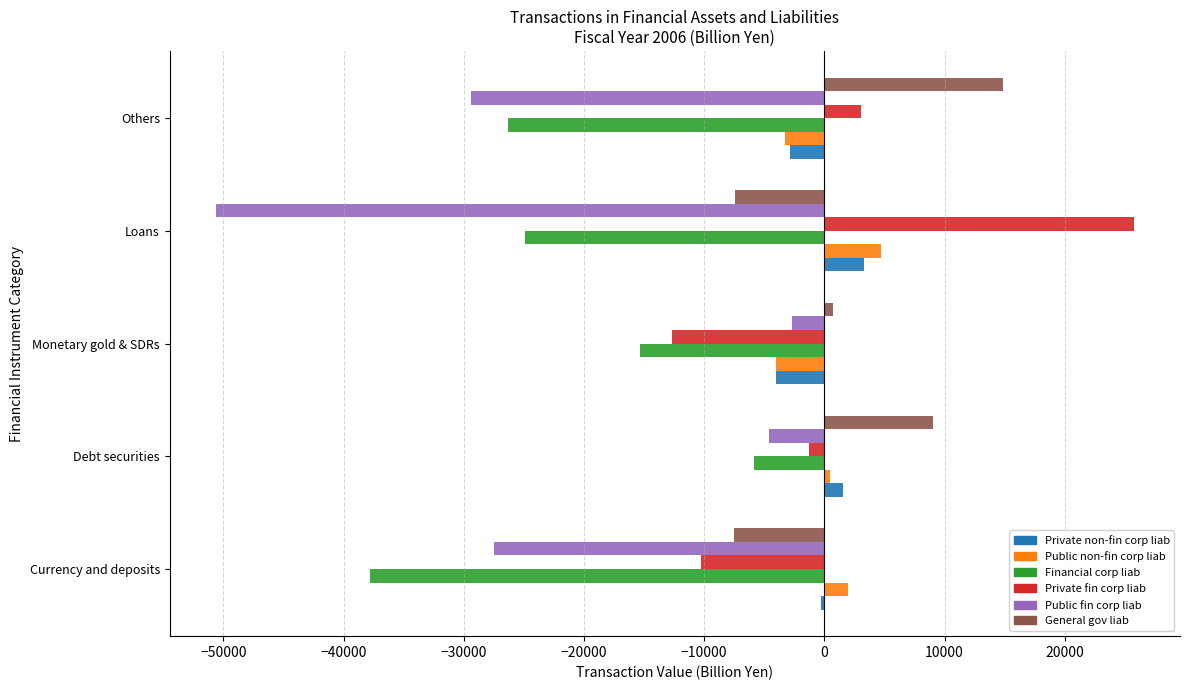

What is the smallest value displayed?

-50642.6